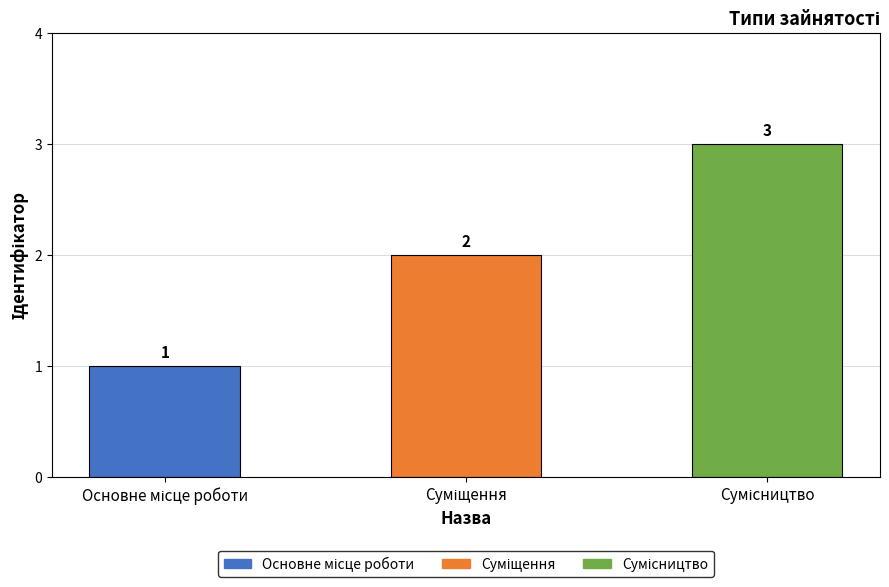

What is the sum of all values?

6